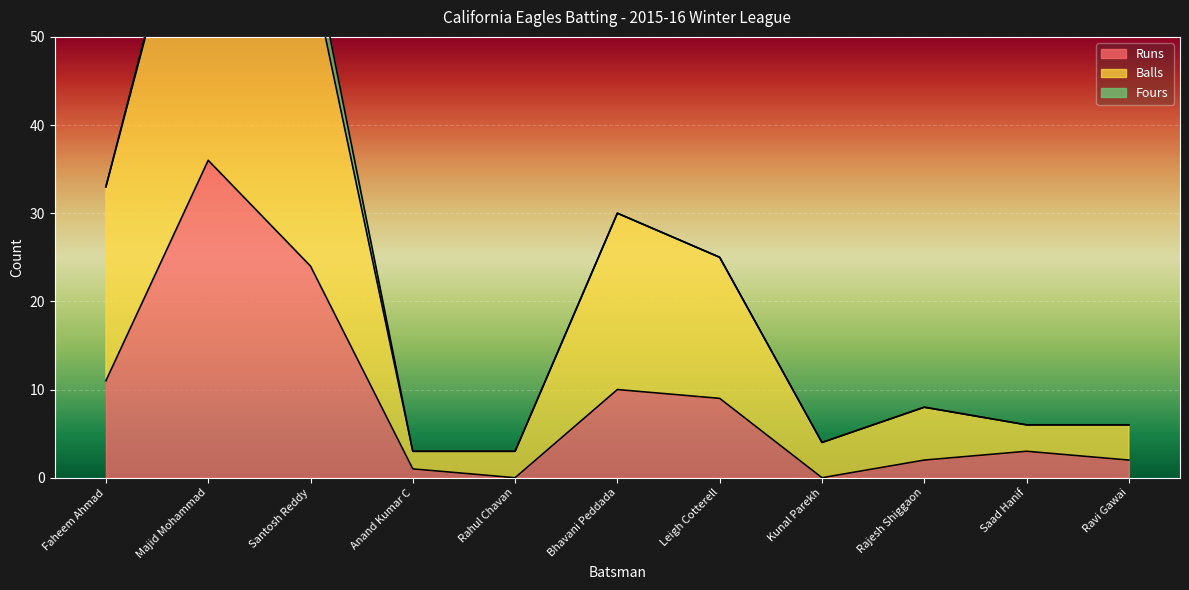

True or false: Runs has more than 2 interior local peaks.

True